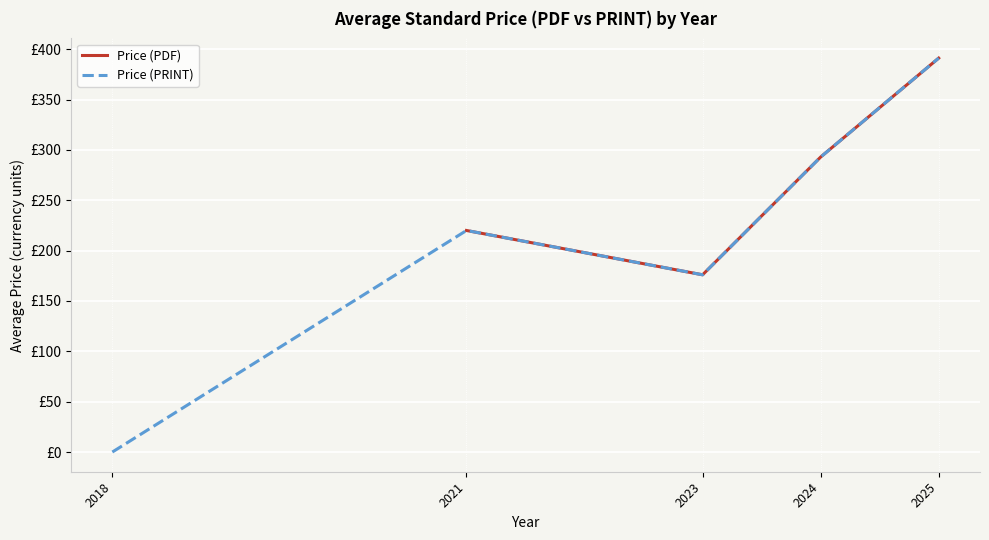

What is the value of the Price (PRINT) point at the 3rd from the left?

176.0